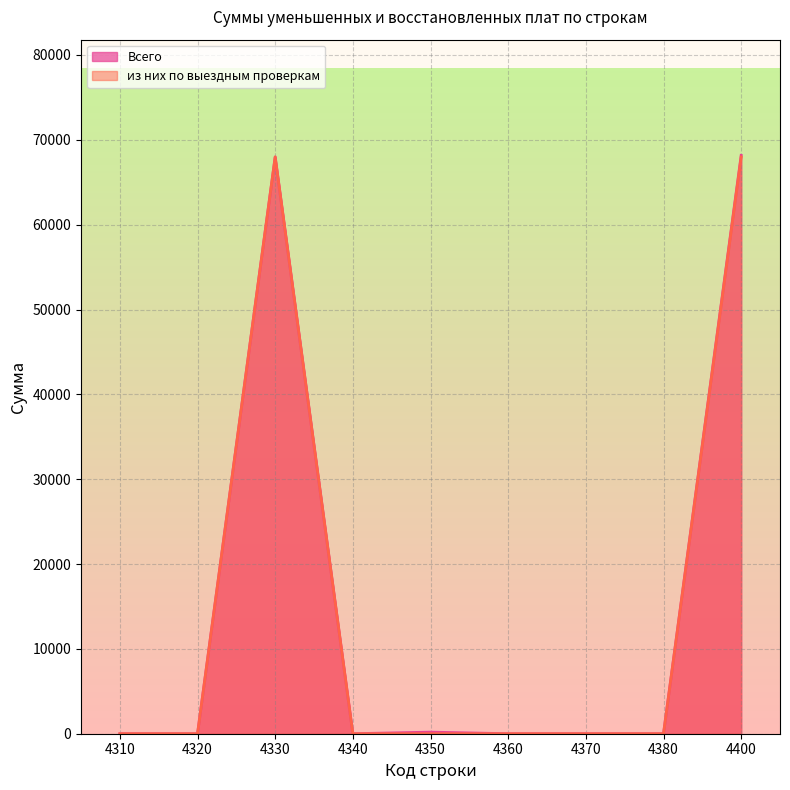

True or false: Всего and из них по выездным проверкам intersect in this chart.

False